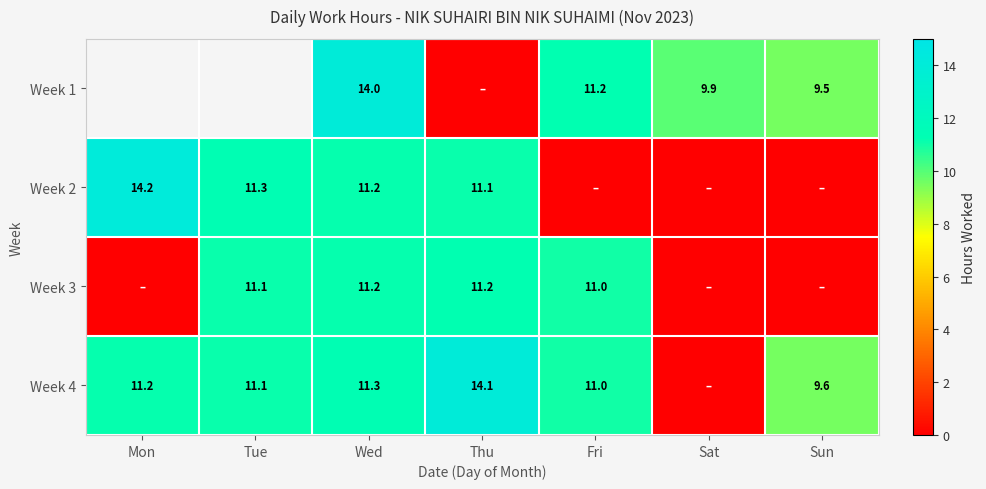

How many values in the Week 3 series exceed 10?

4